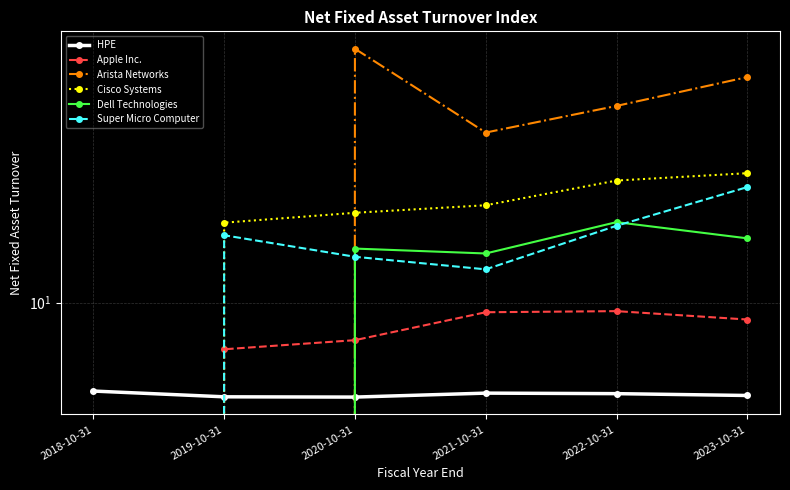

Which series changed the most between 2022-10-31 and 2023-10-31?

Arista Networks